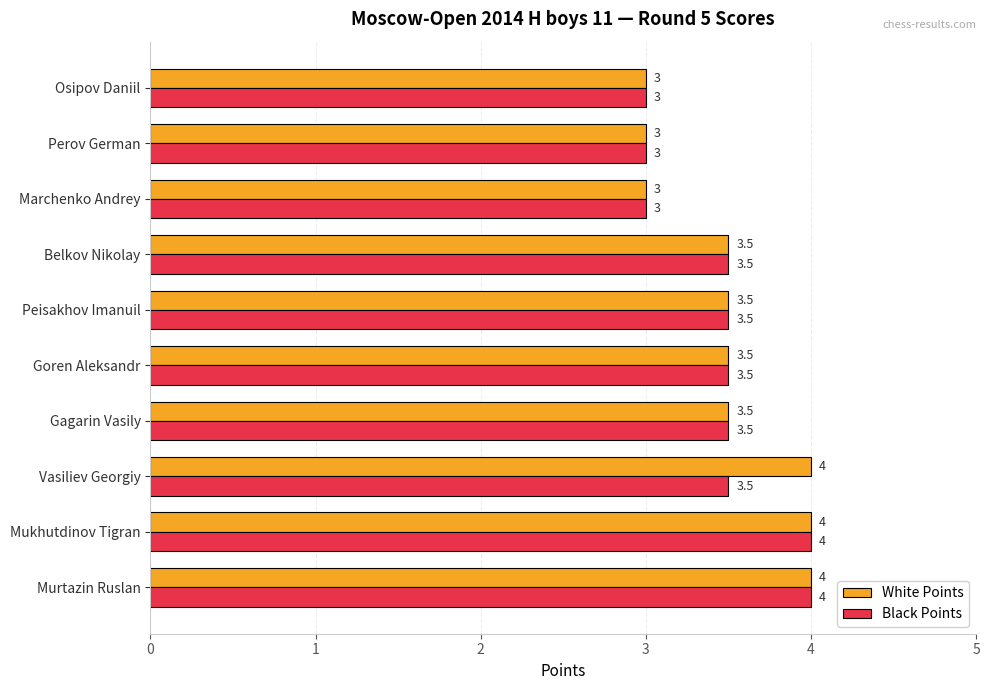

What is the approximate value of Black Points at Mukhutdinov Tigran?

4.0